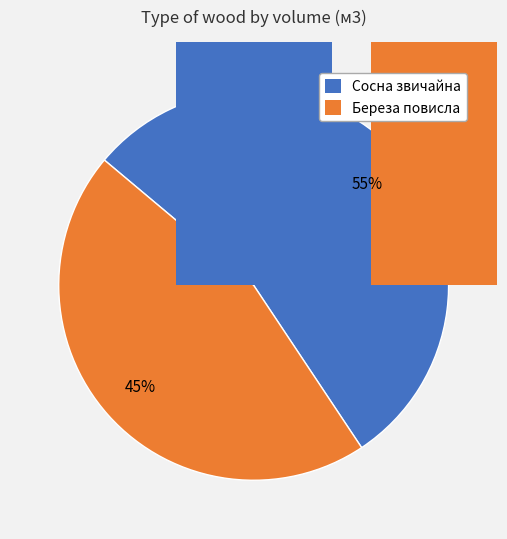

What percentage is the Сосна звичайна slice, to the nearest percent?

55%